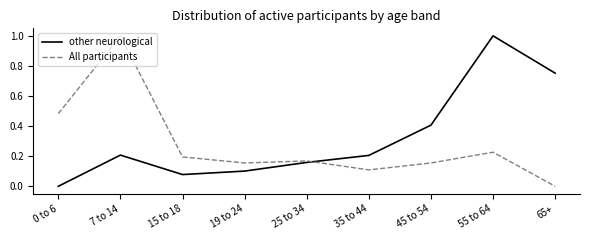

Count the number of data series in this chart.

2